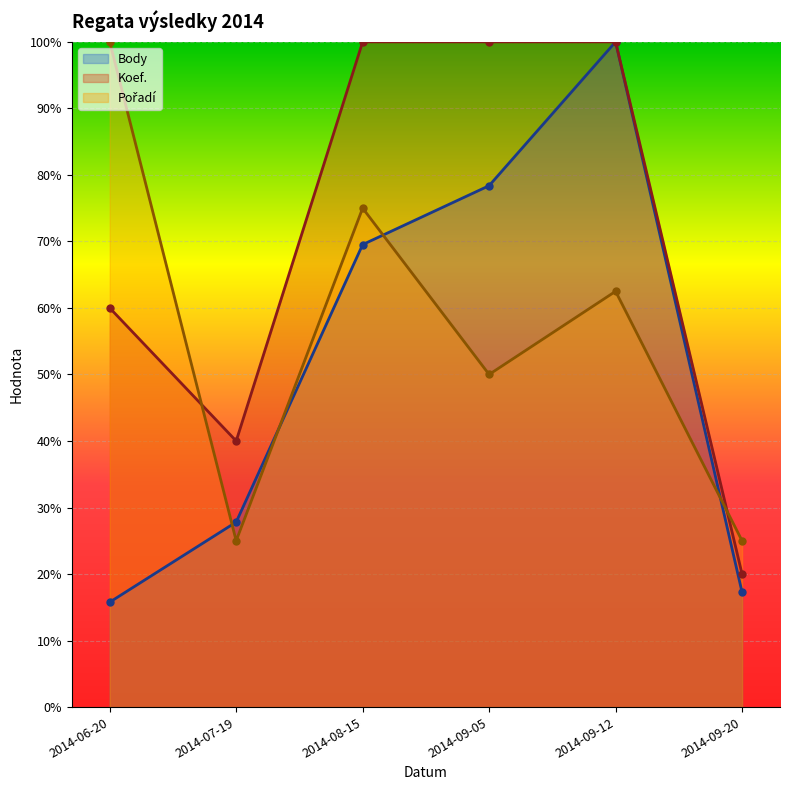

What is the difference between the maximum and minimum values in the Pořadí series?

0.8